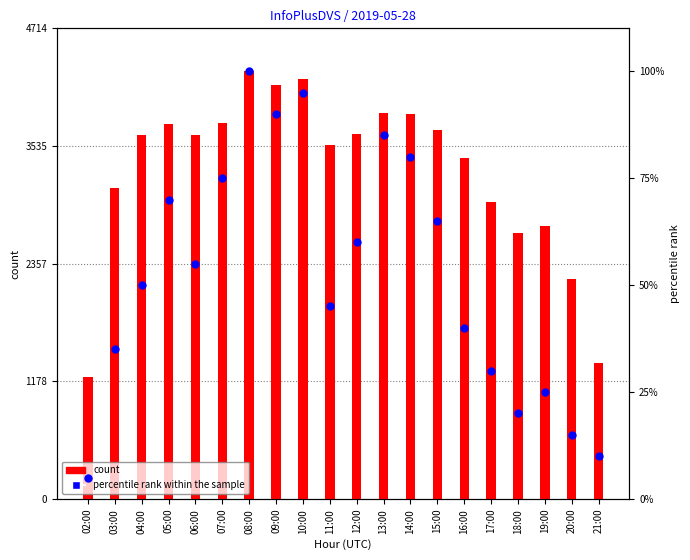

Which series contains the highest Y value?

count